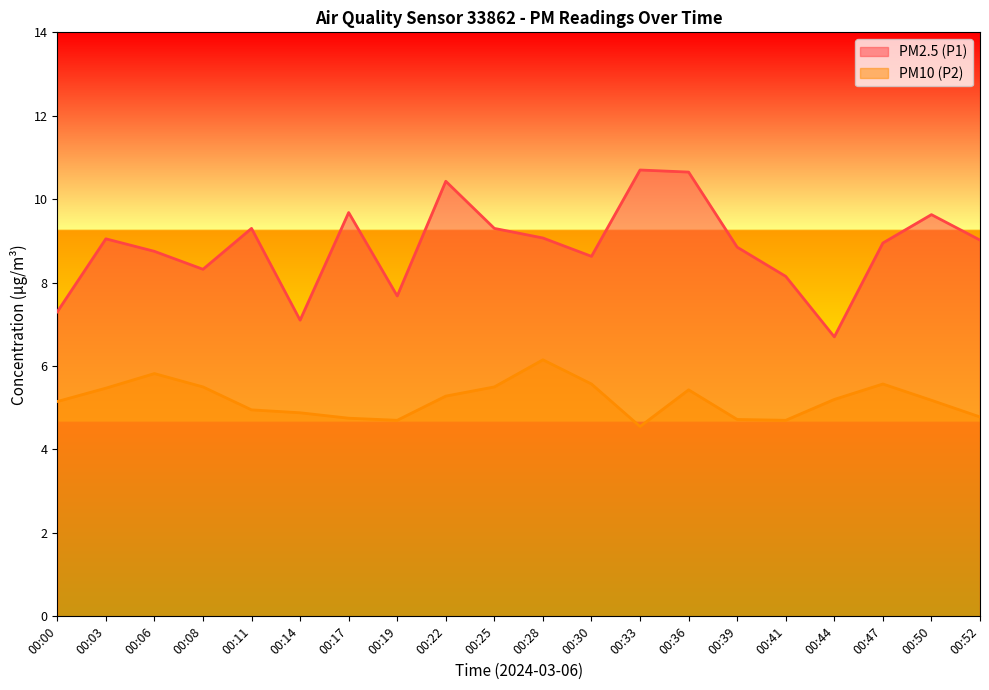

Which series has the largest total across all categories?

PM2.5 (P1)